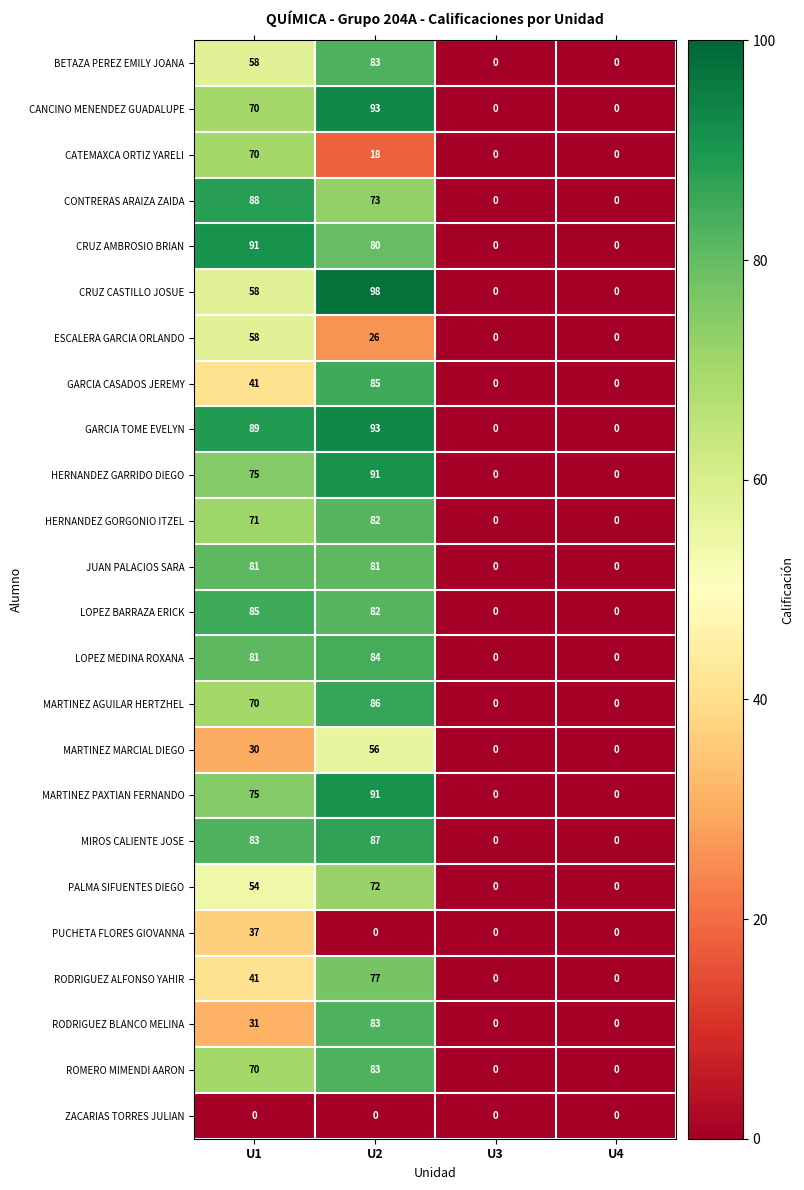

What is the spread (max minus min) of values at U2?

98